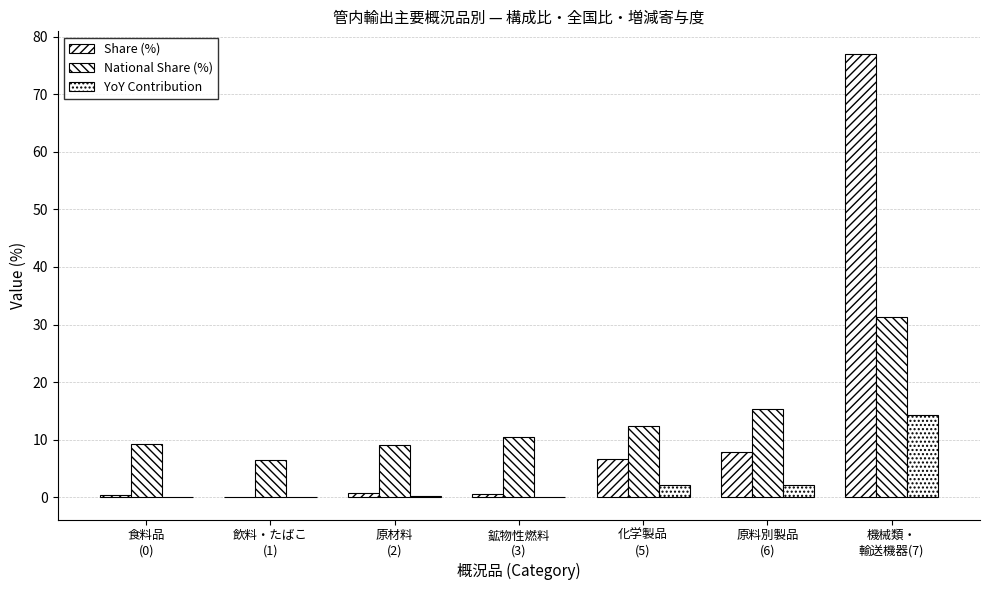

What is the spread (max minus min) of values at 食料品
(0)?

9.1